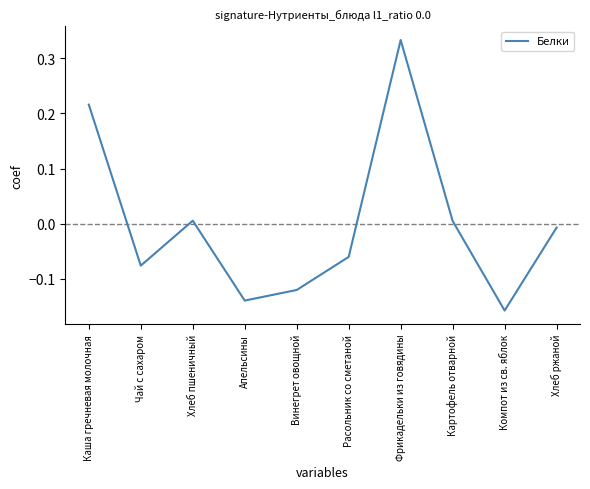

At which category does the chart reach its minimum across all series?

Компот из св. яблок